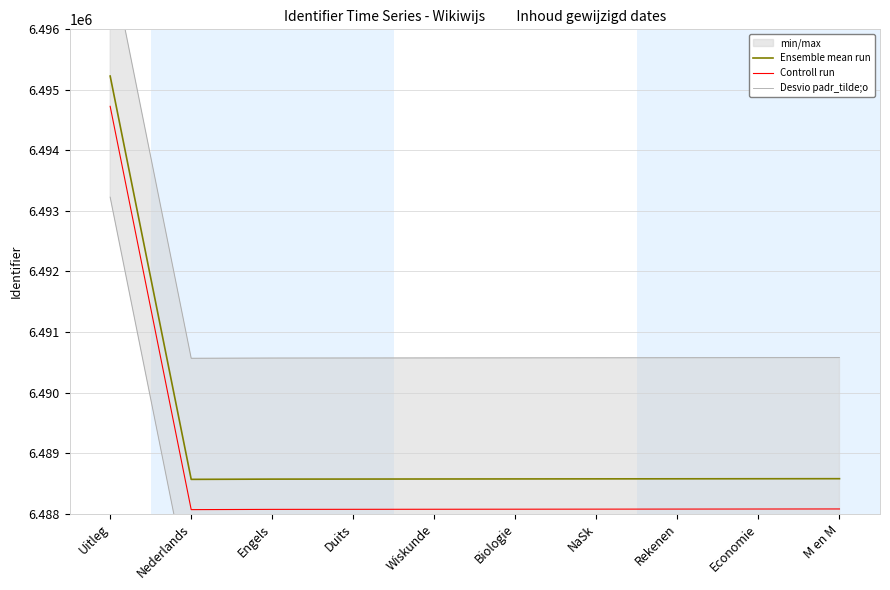

Does the chart display data point markers on the line(s)?

No